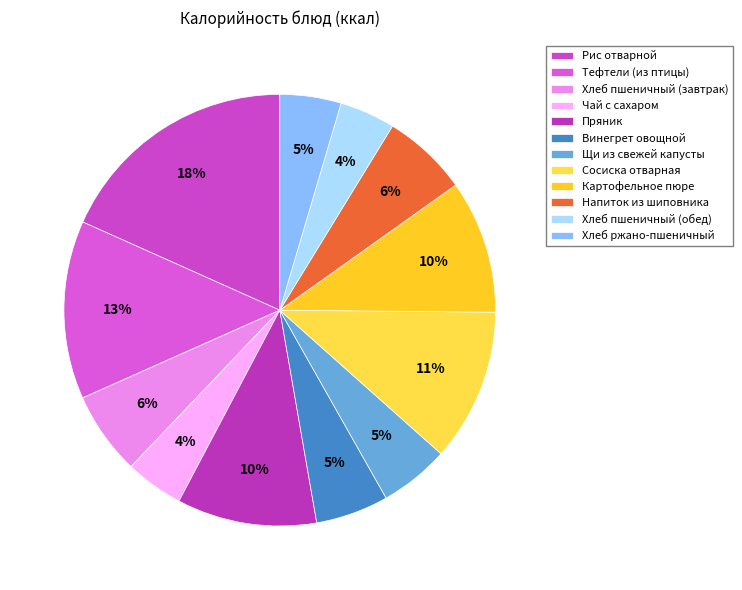

To the nearest percent, what is the combined percentage of Хлеб пшеничный (завтрак) and Картофельное пюре?

16%